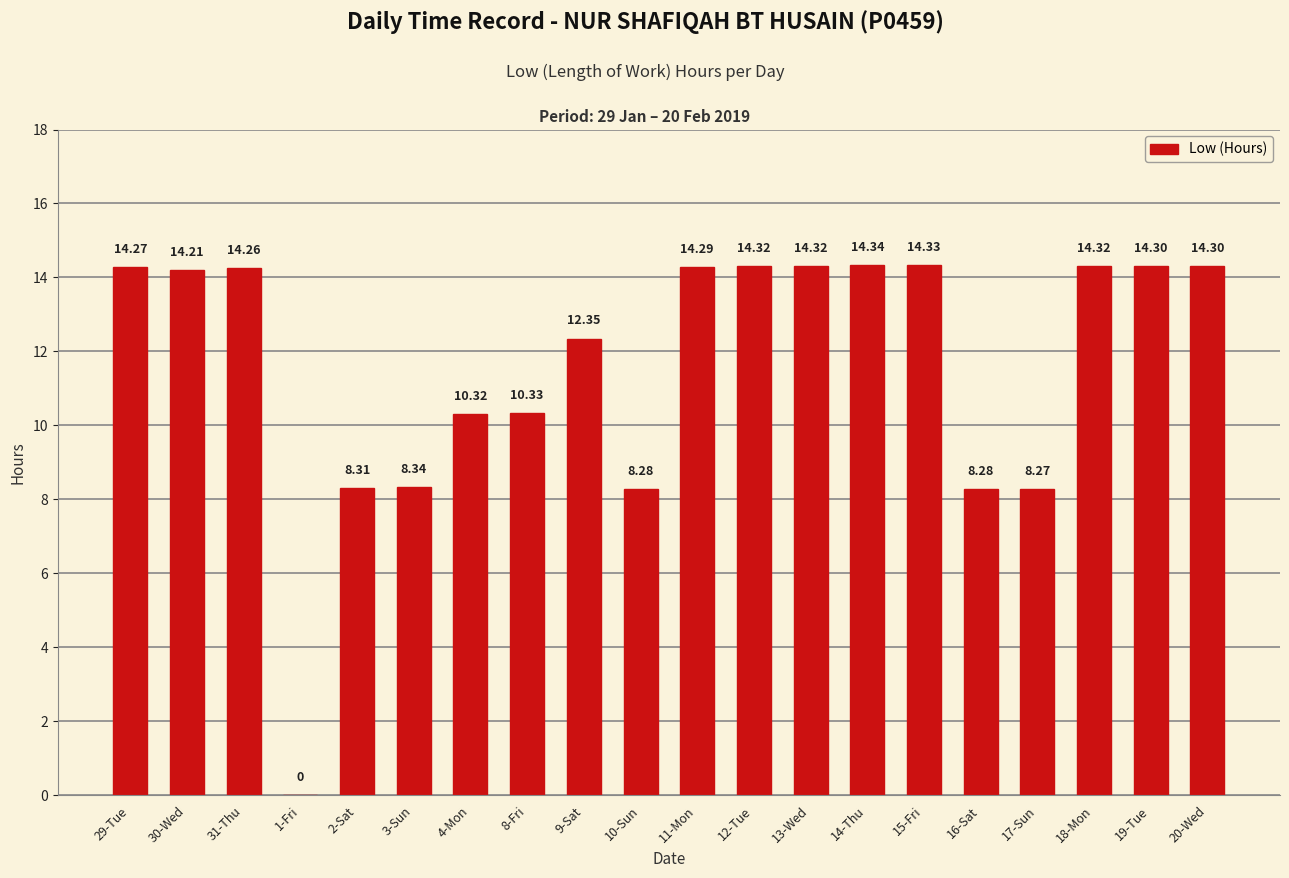

What is the sum of the values at 1-Fri and 13-Wed?

14.3